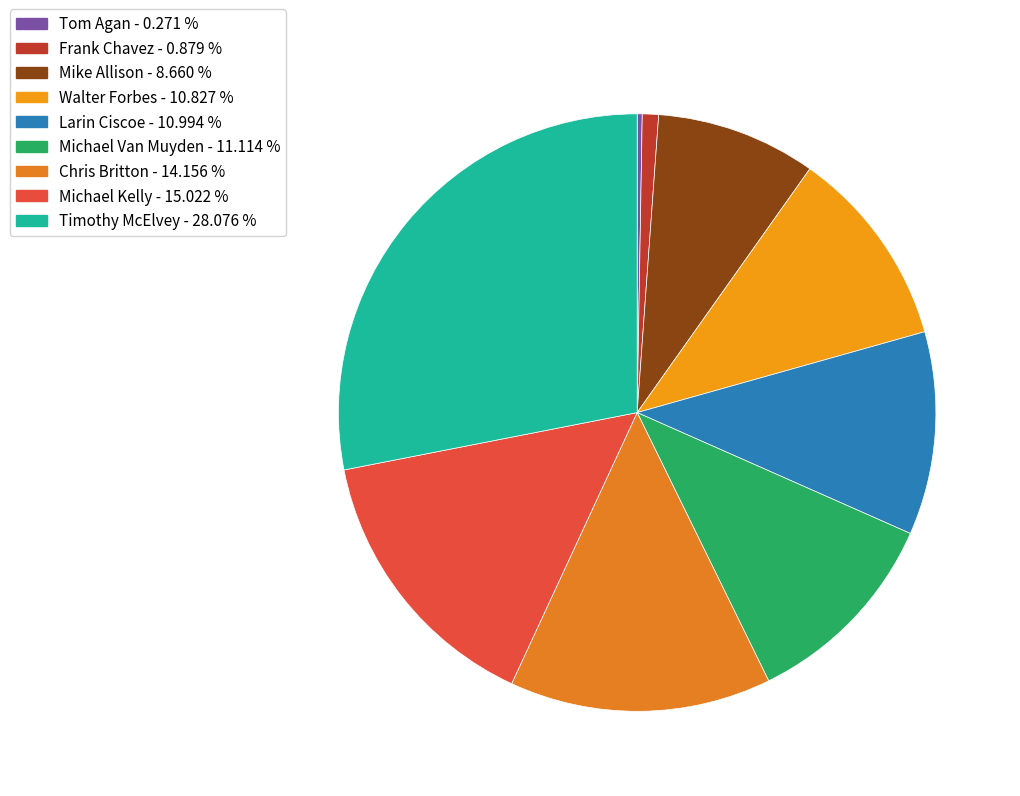

To the nearest percent, what is the difference between the Michael Kelly and Timothy McElvey slice percentages?

13%